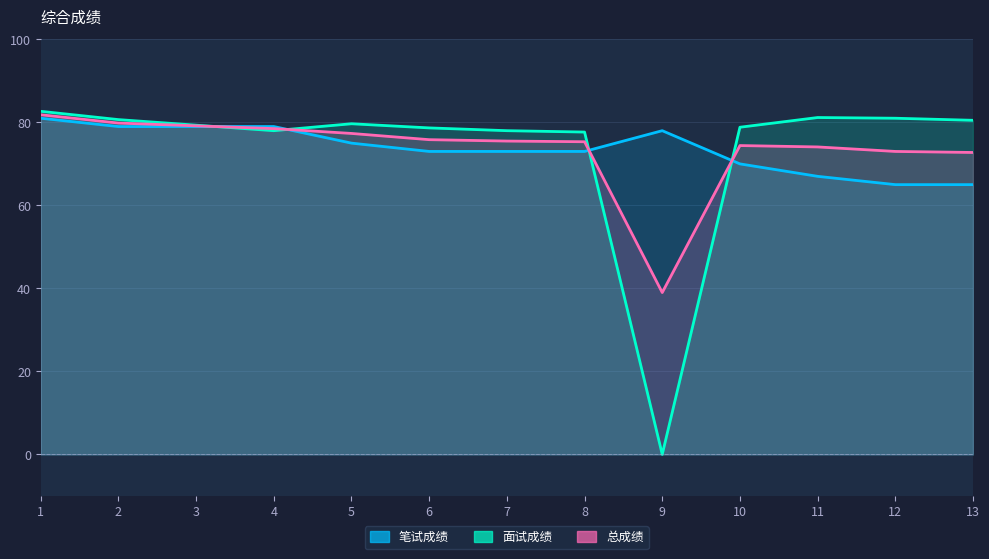

True or false: 面试成绩 has more than 2 points higher than both neighbors.

False